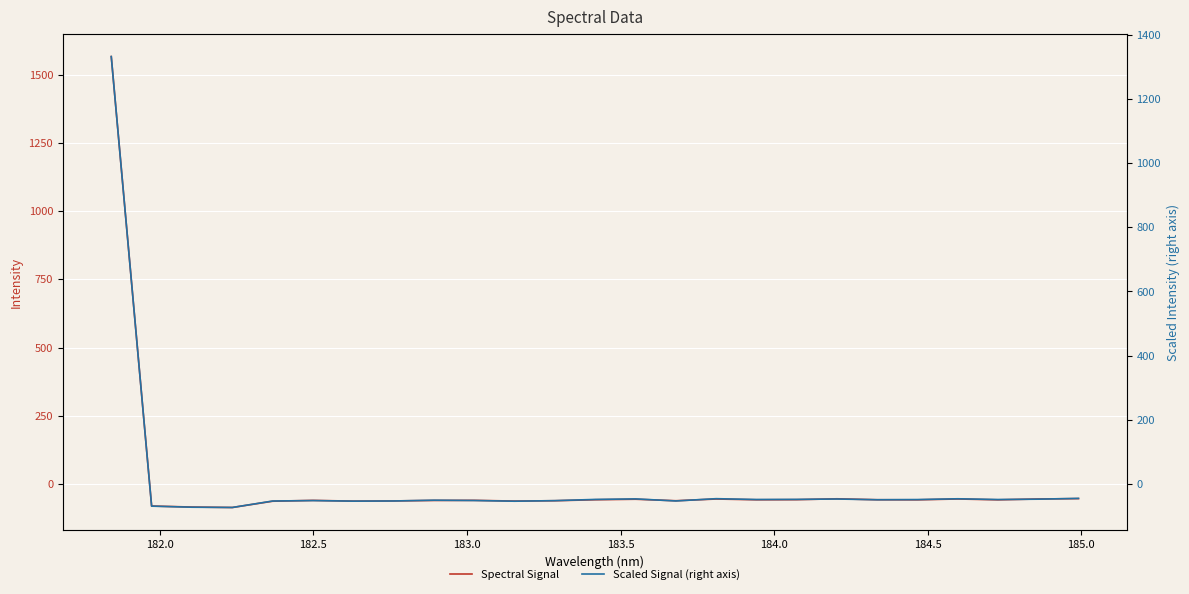

True or false: Spectral Signal has a value of -84.0 at 22.

False